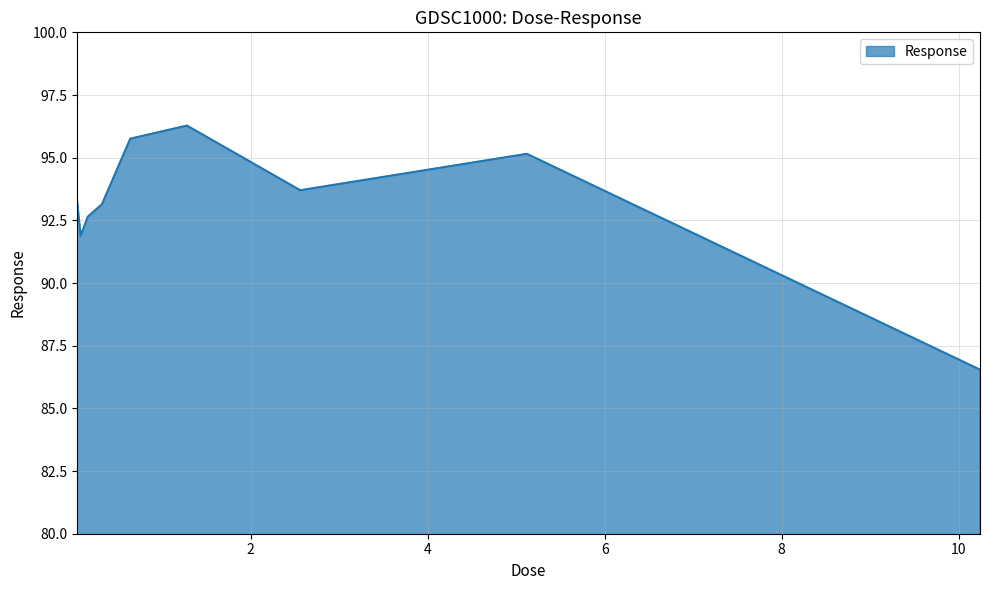

What is the difference between the maximum and minimum values?

9.7